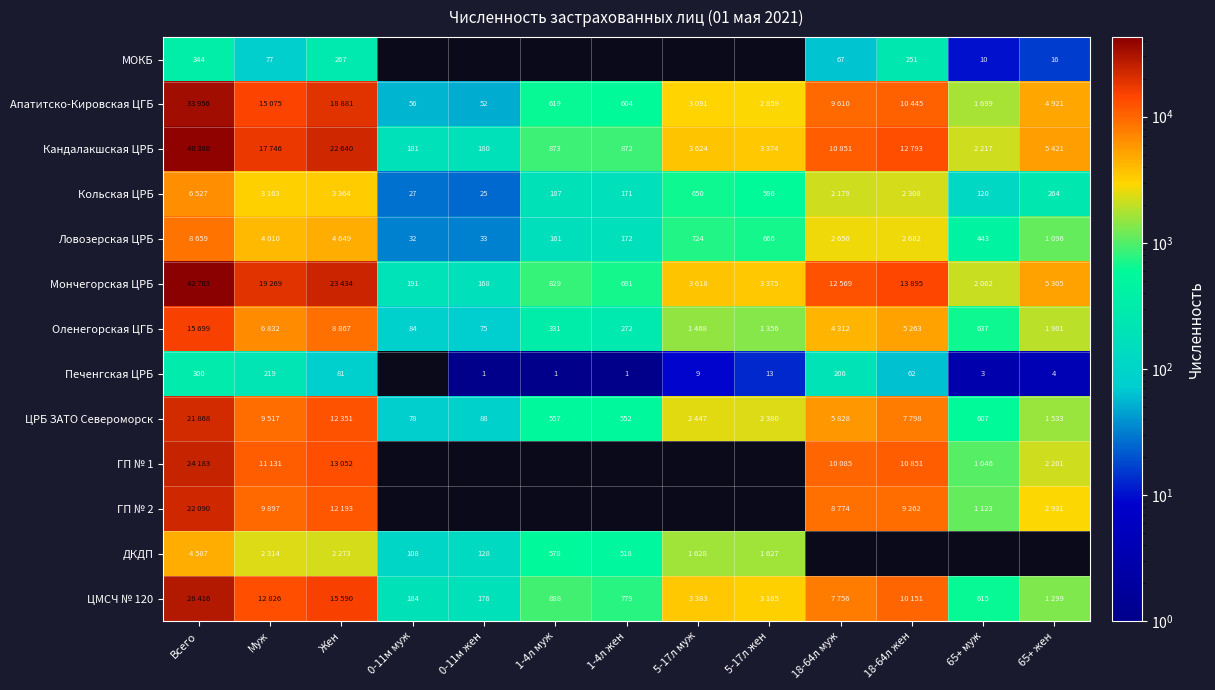

Which has a higher value, 65+ муж or 65+ жен?

65+ жен